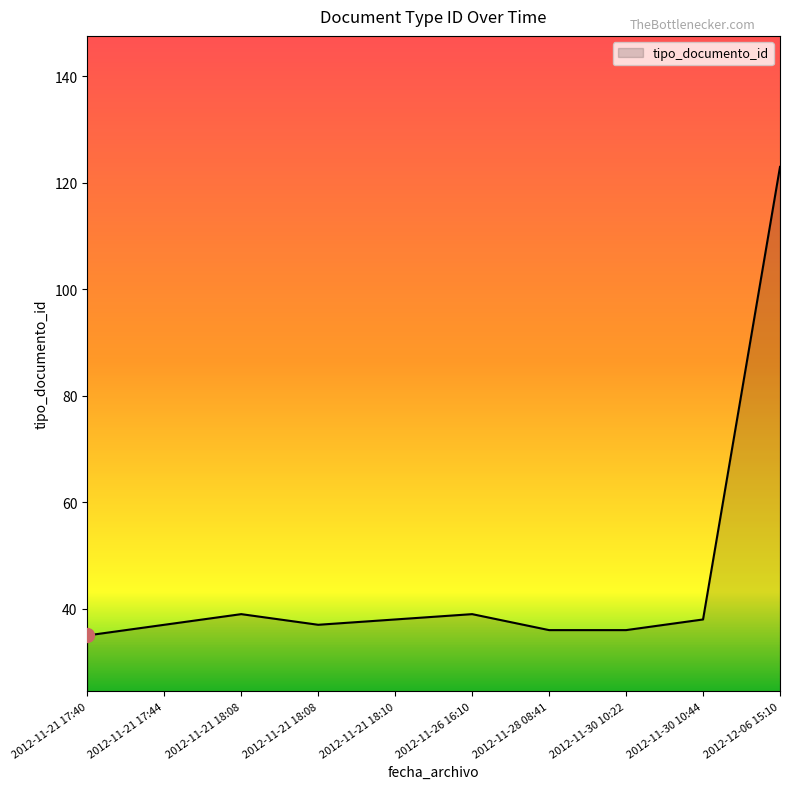

What is the sum of all values?

458